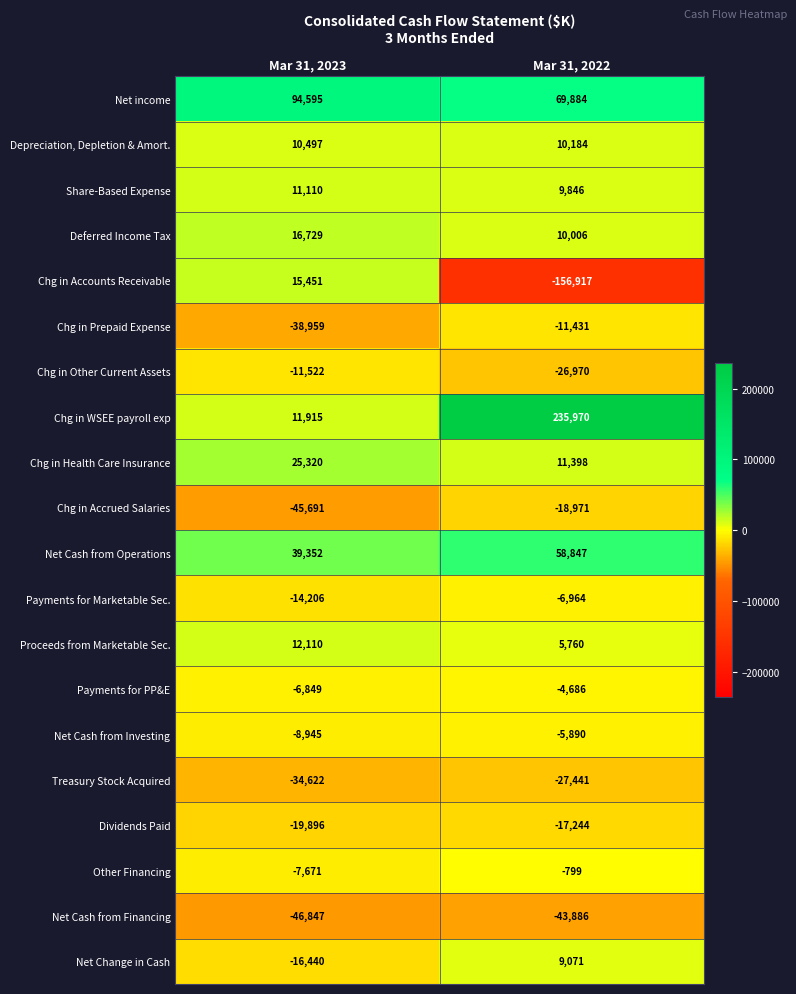

At Mar 31, 2023, list the series in order from smallest to largest.

Net Cash from Financing, Chg in Accrued Salaries, Chg in Prepaid Expense, Treasury Stock Acquired, Dividends Paid, Net Change in Cash, Payments for Marketable Sec., Chg in Other Current Assets, Net Cash from Investing, Other Financing, Payments for PP&E, Depreciation, Depletion & Amort., Share-Based Expense, Chg in WSEE payroll exp, Proceeds from Marketable Sec., Chg in Accounts Receivable, Deferred Income Tax, Chg in Health Care Insurance, Net Cash from Operations, Net income